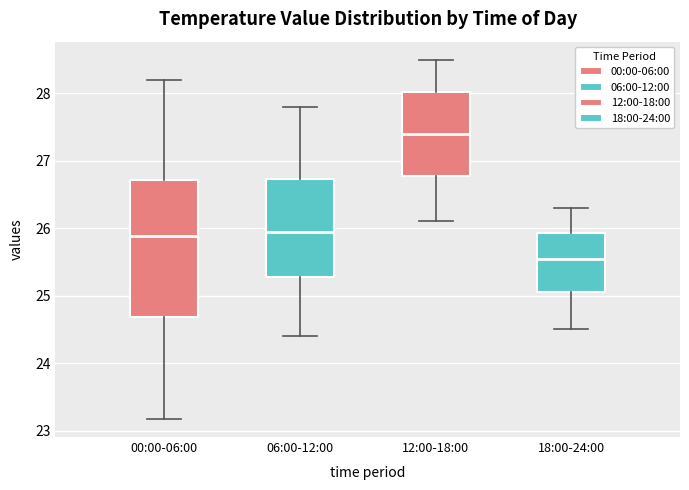

Which box is the tallest, from its lower edge to its upper edge?

00:00-06:00